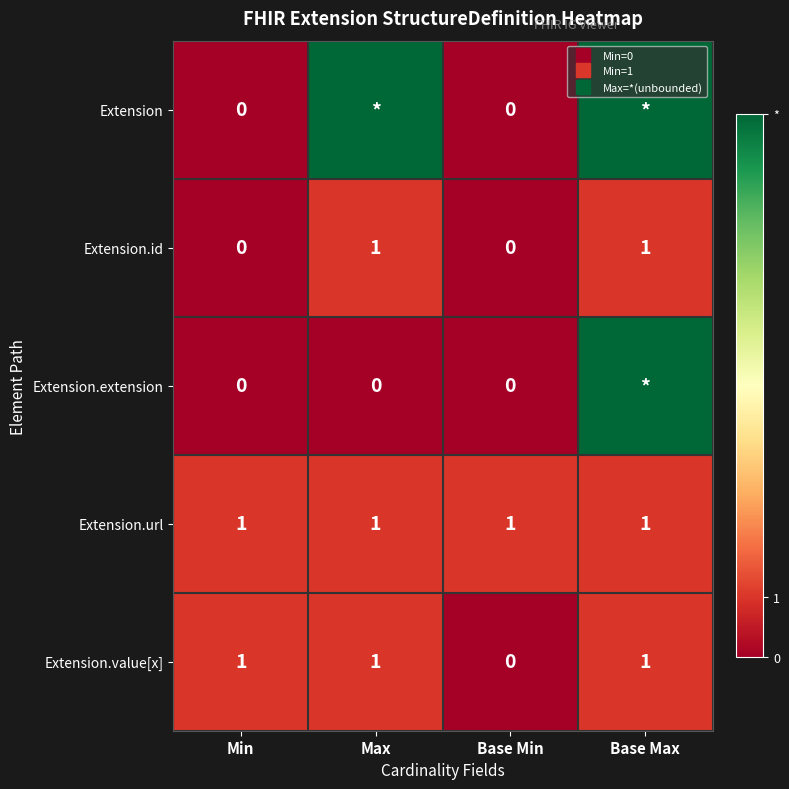

Rank the series at Min from highest to lowest value.

Extension.url, Extension.value[x], Extension, Extension.id, Extension.extension